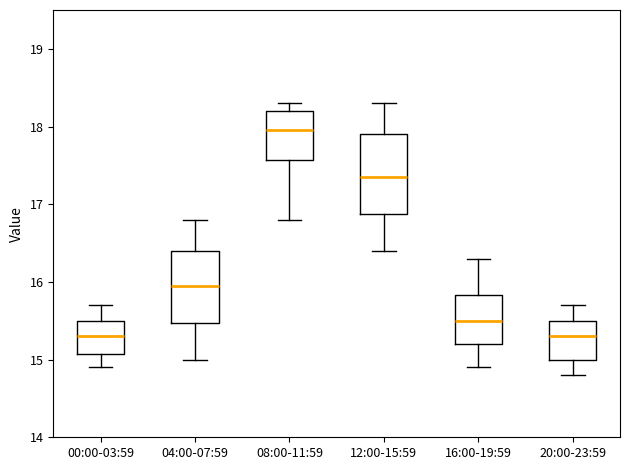

Where is the lower edge of the box for 12:00-15:59 on the y-axis? The values are not printed on the chart, so give them approximately, as read against the axis.

16.9